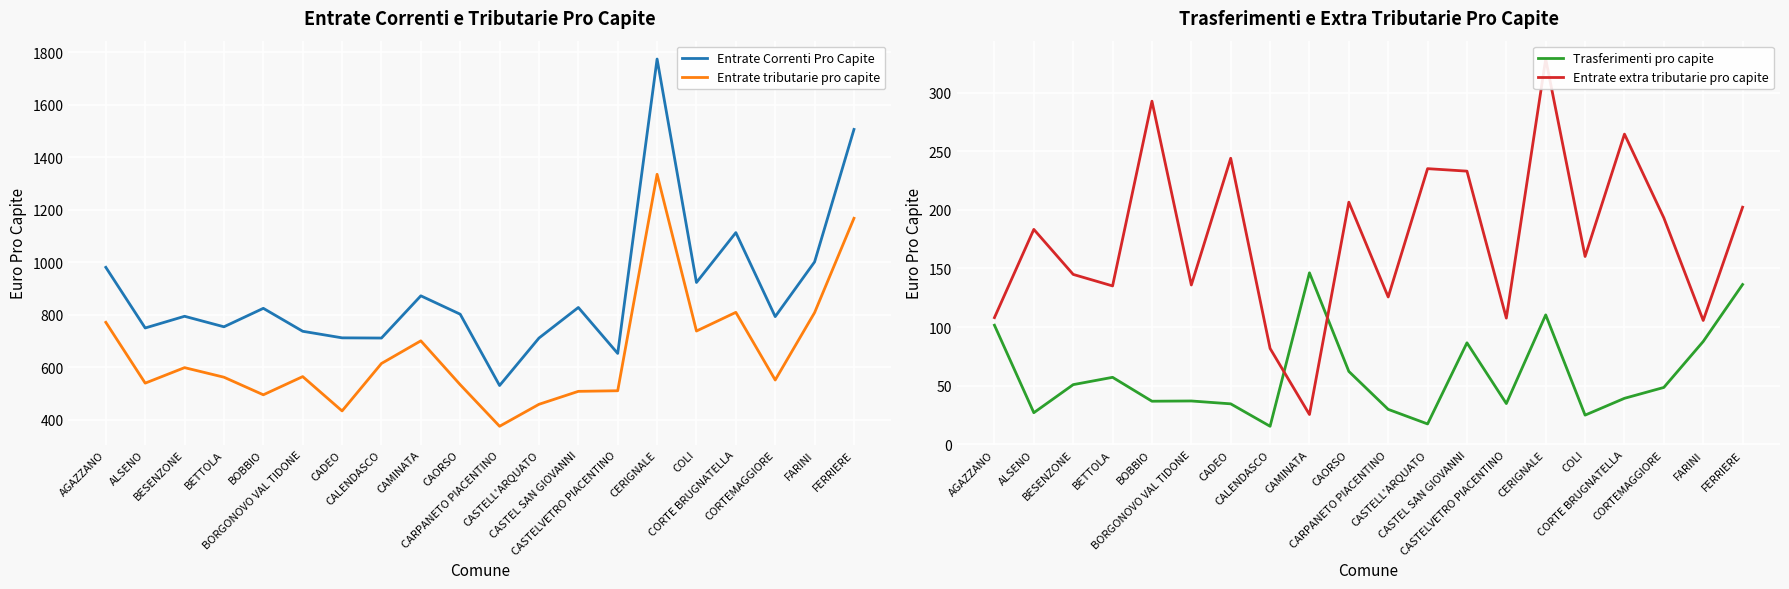

After their last crossing, which series has the higher values: Trasferimenti pro capite or Entrate extra tributarie pro capite?

Entrate extra tributarie pro capite